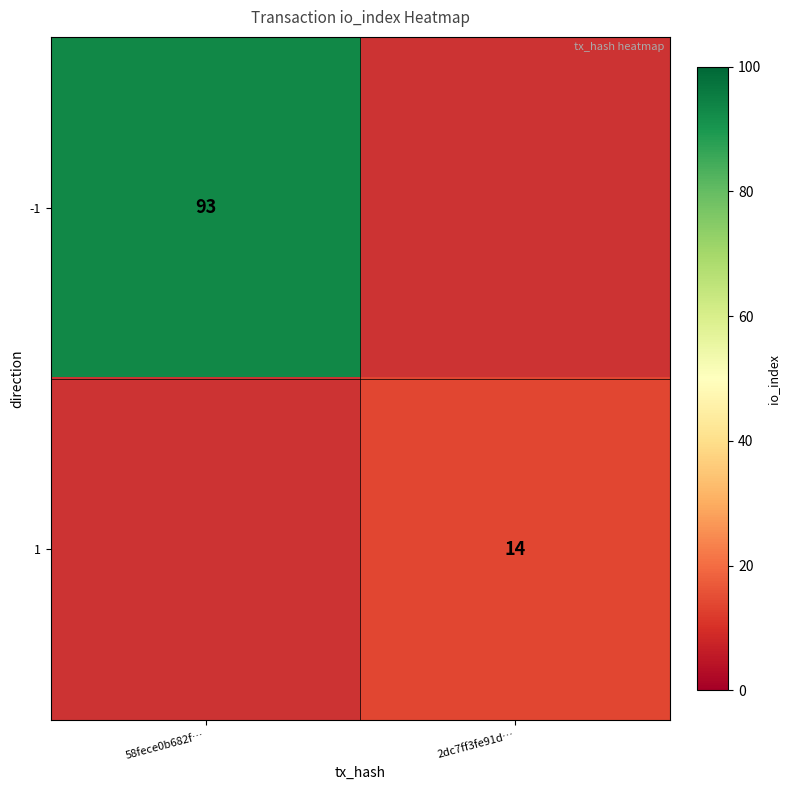

The 1 series shows 14 at 2dc7ff3fe91d…. True or false?

True